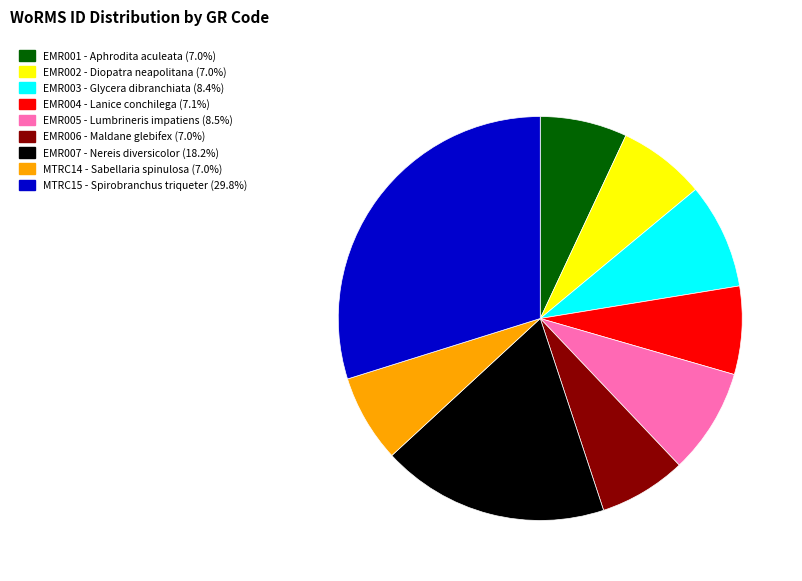

Does EMR007 represent more than half of the total?

No